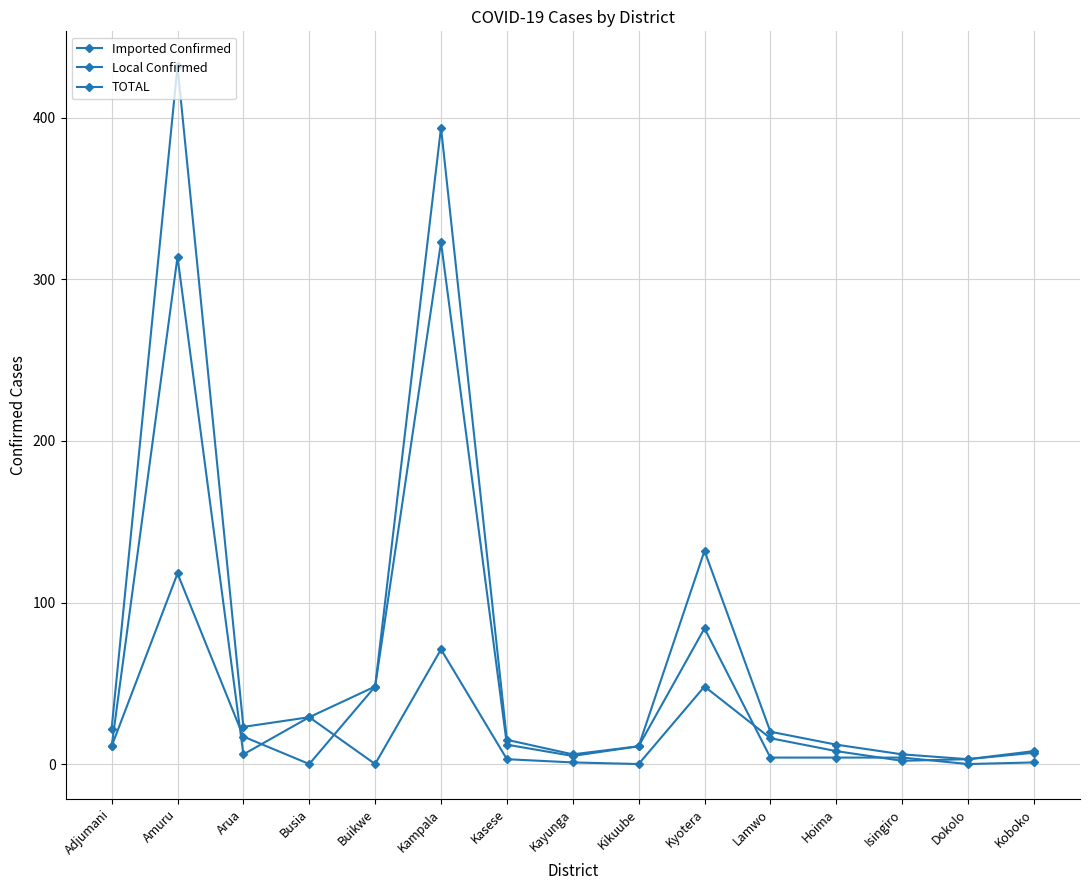

How many data points does each series have?

15